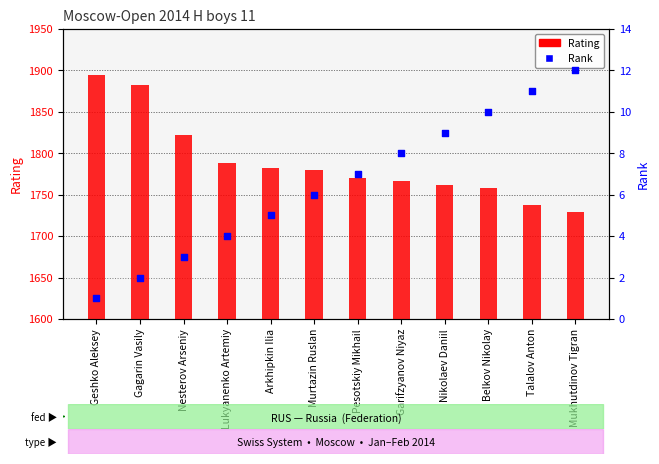

Which series has the largest Y range (max minus min)?

Rating